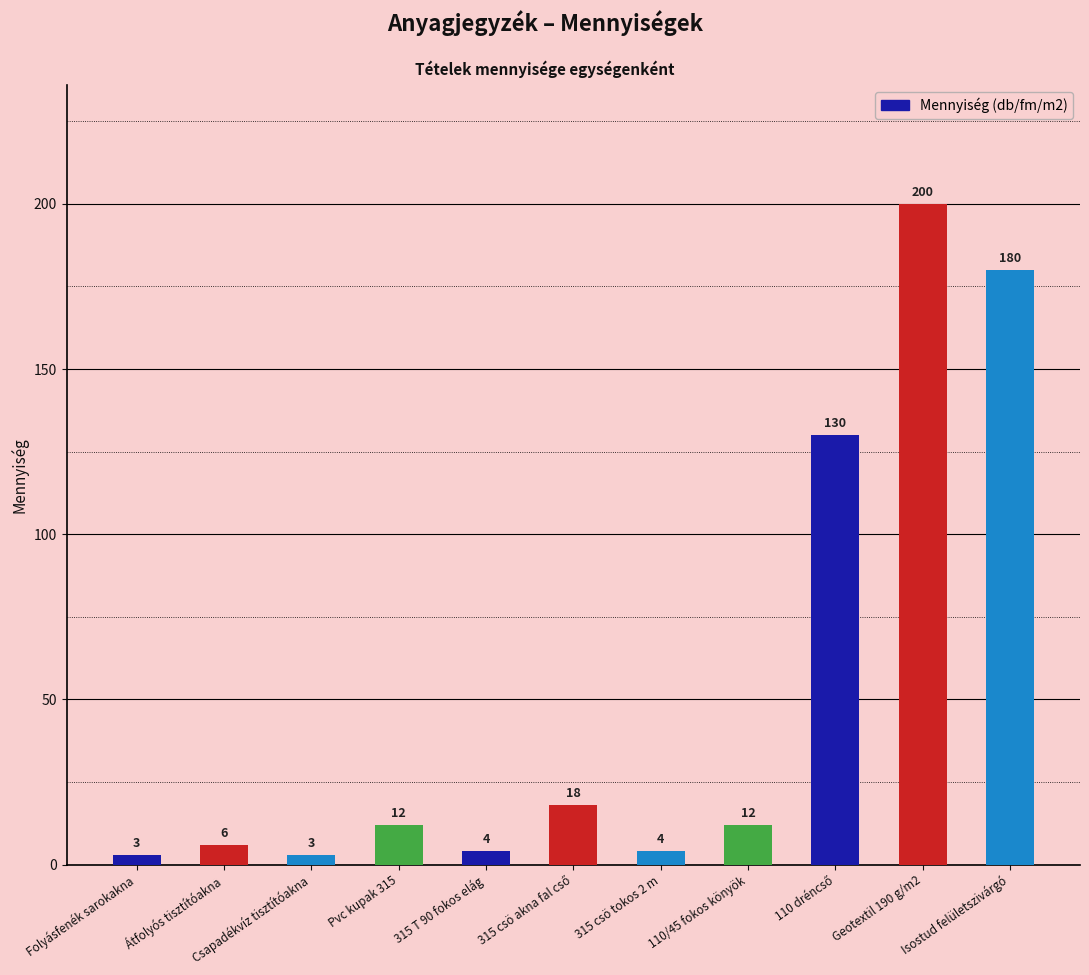

Approximately how many times larger is the value at 110/45 fokos könyök compared to Átfolyós tisztítóakna?

2.0